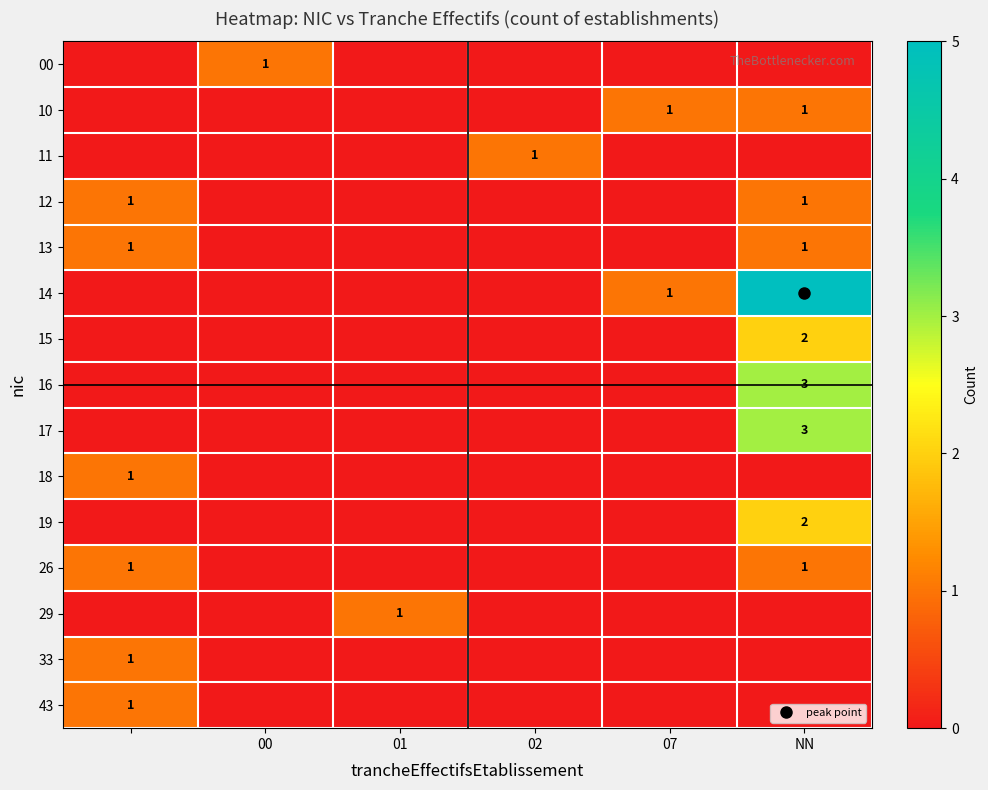

The 26 series shows 0 at 02. True or false?

True